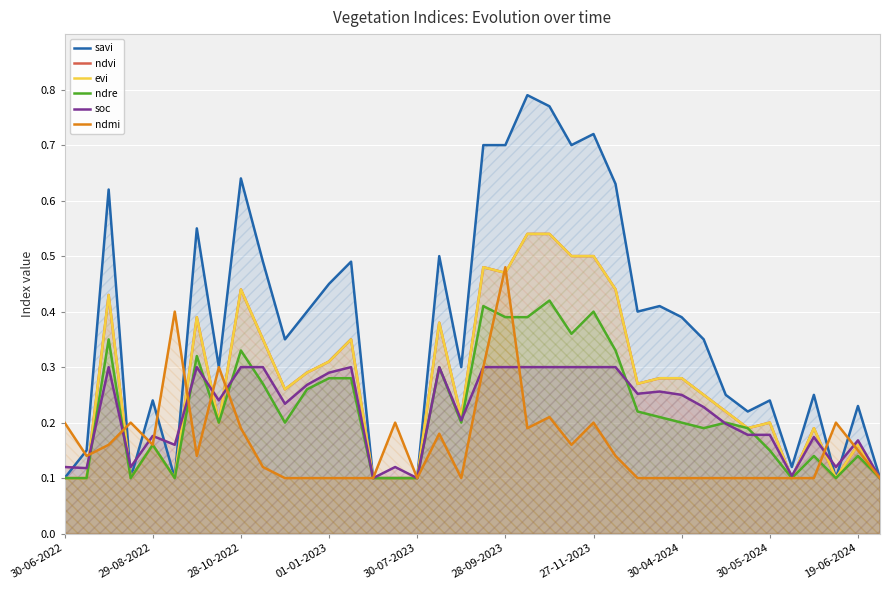

Which category has the highest value in the soc series?

28-10-2022